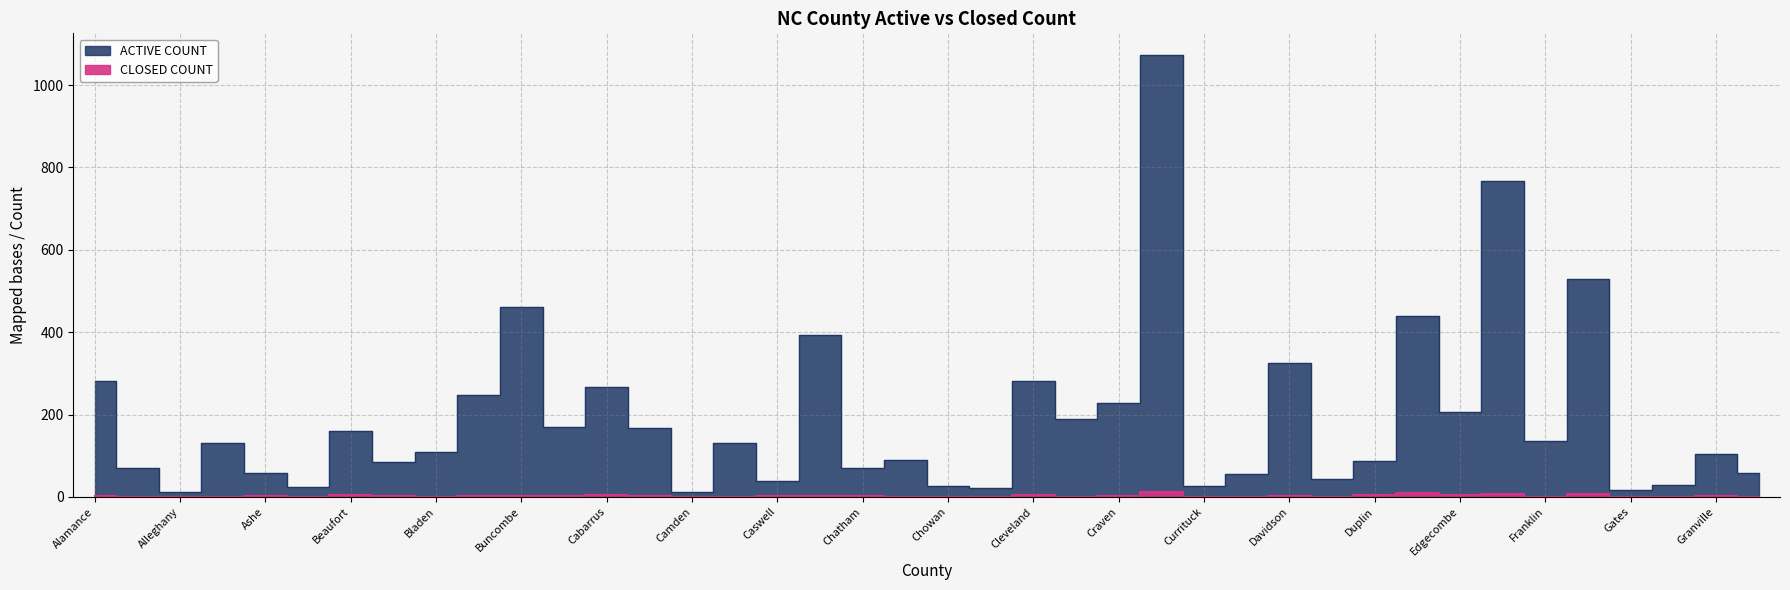

What is the difference between the highest and lowest values at Caswell?

38